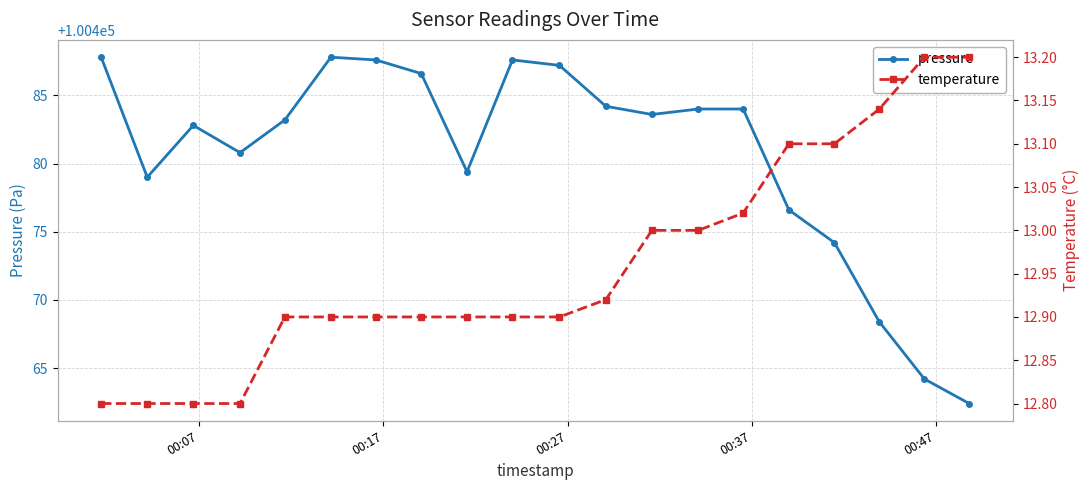

True or false: pressure has more than 1 points higher than both neighbors.

True